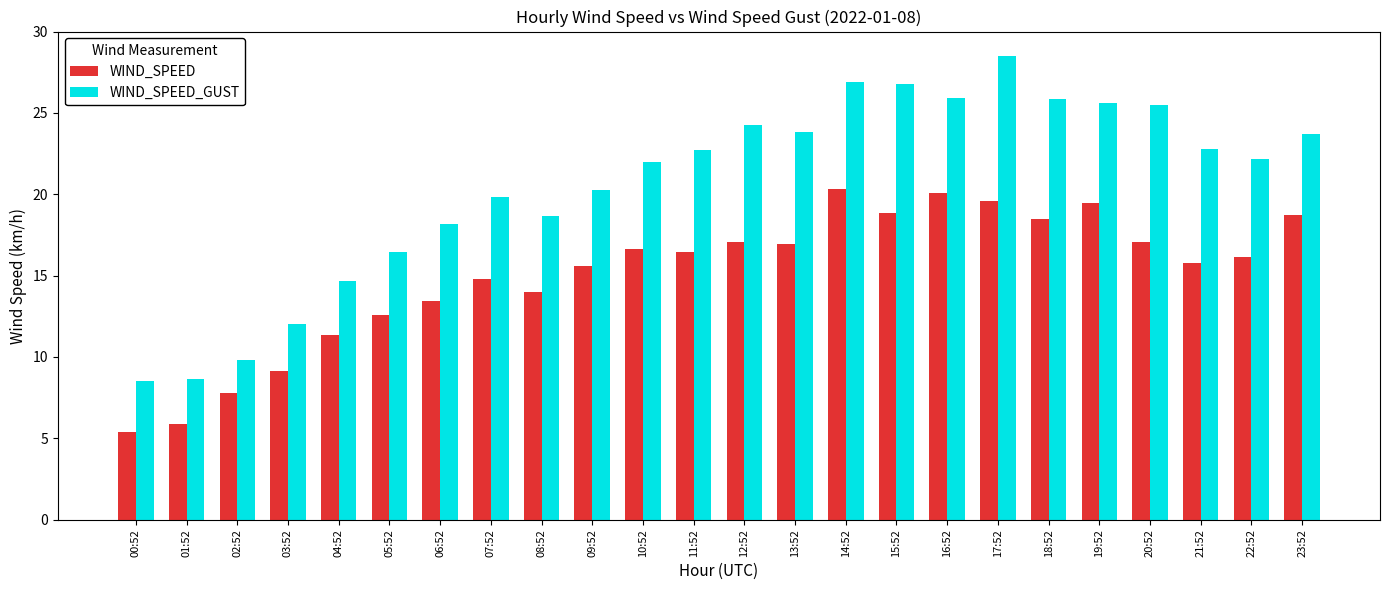

Are the bars horizontal?

No